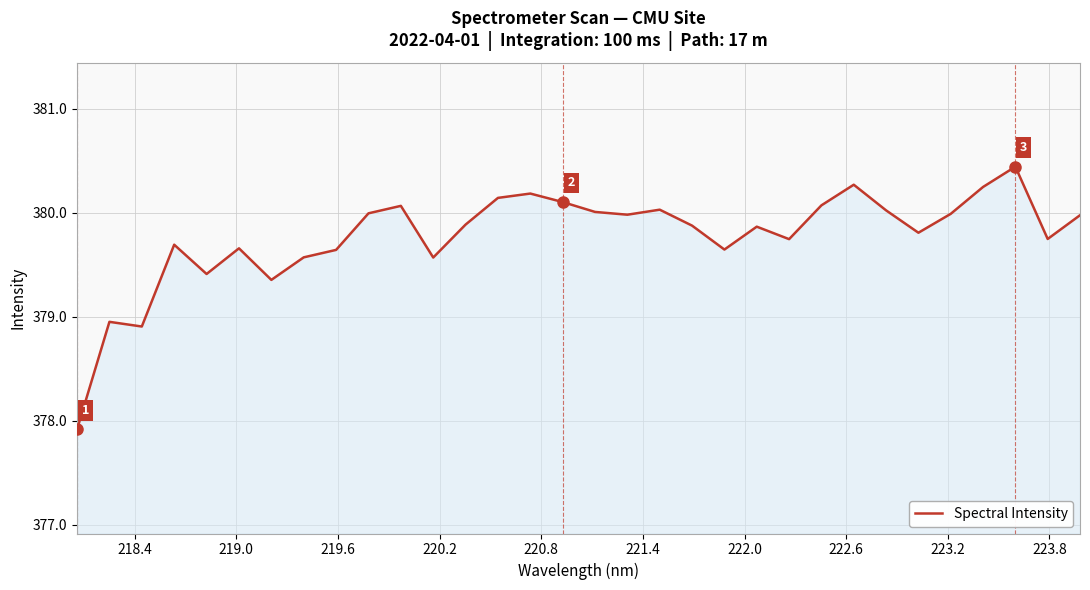

What is the smallest value displayed?

377.9